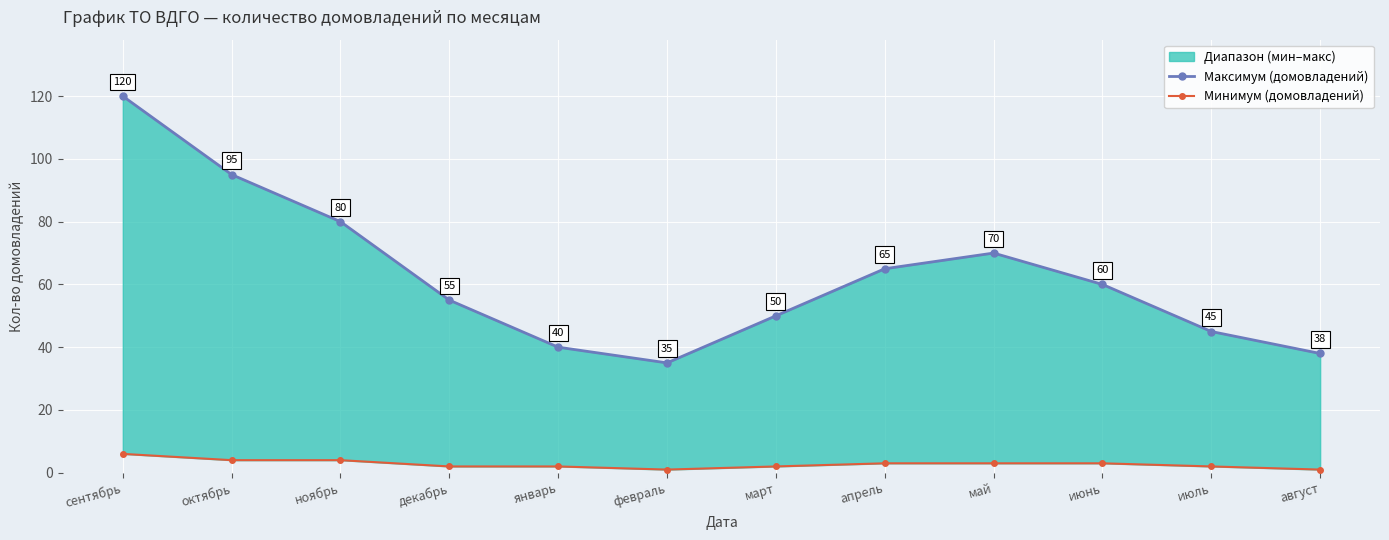

At which category is the sum across all series the highest?

сентябрь